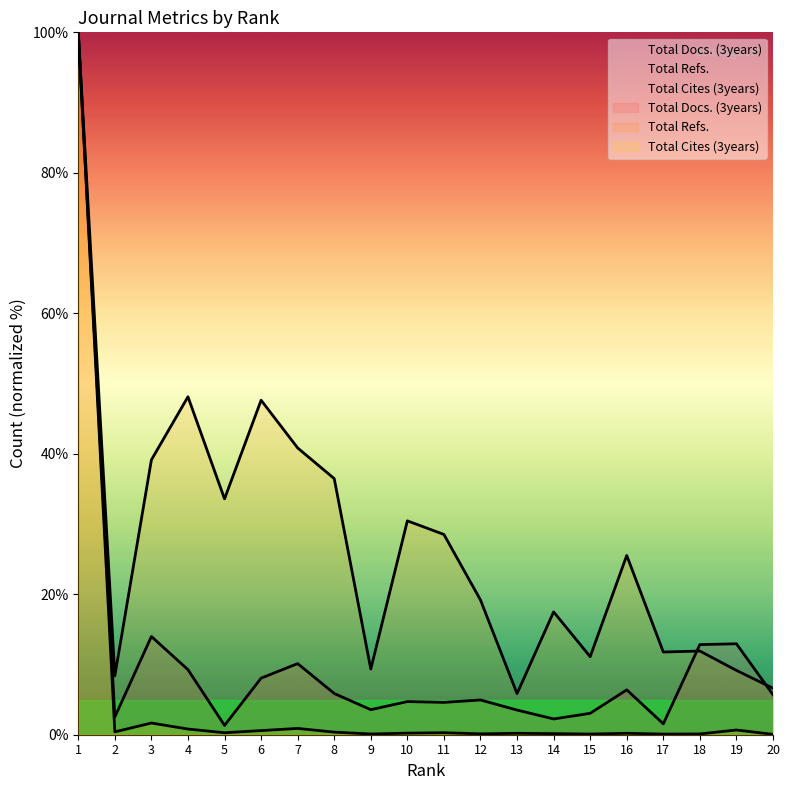

What is the approximate value of Total Docs. (3years) at 19?

12.9